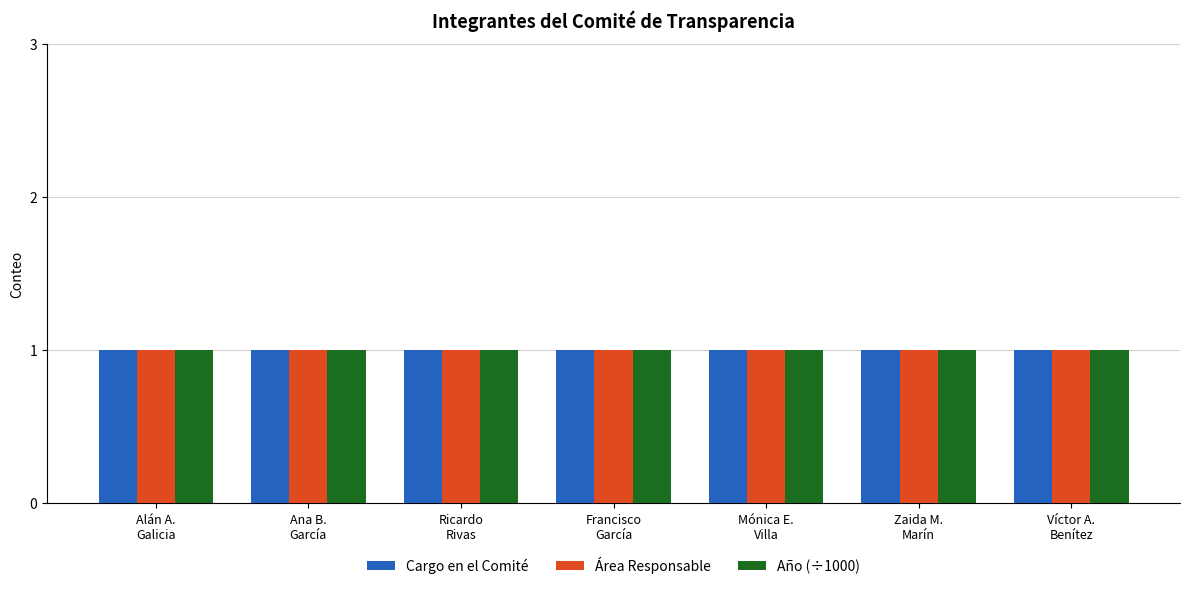

Rank the categories by Año value from lowest to highest.

Alán Absalon Galicia, Ana Bertha García, Ricardo Rivas, Francisco García, Mónica Elizabeth Villa, Zaida Merith Marín, Víctor Albeto Benítez